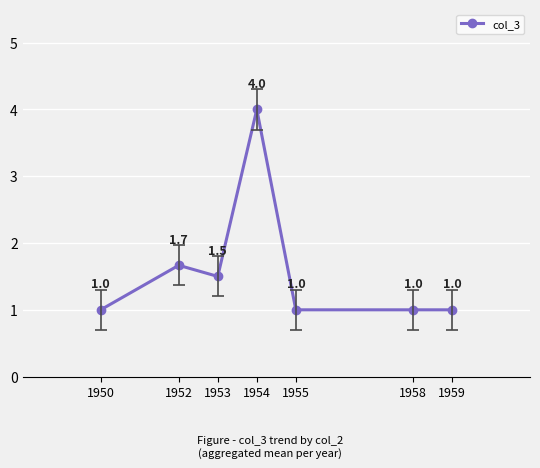

What is the value of the 7th point from the left?

1.0